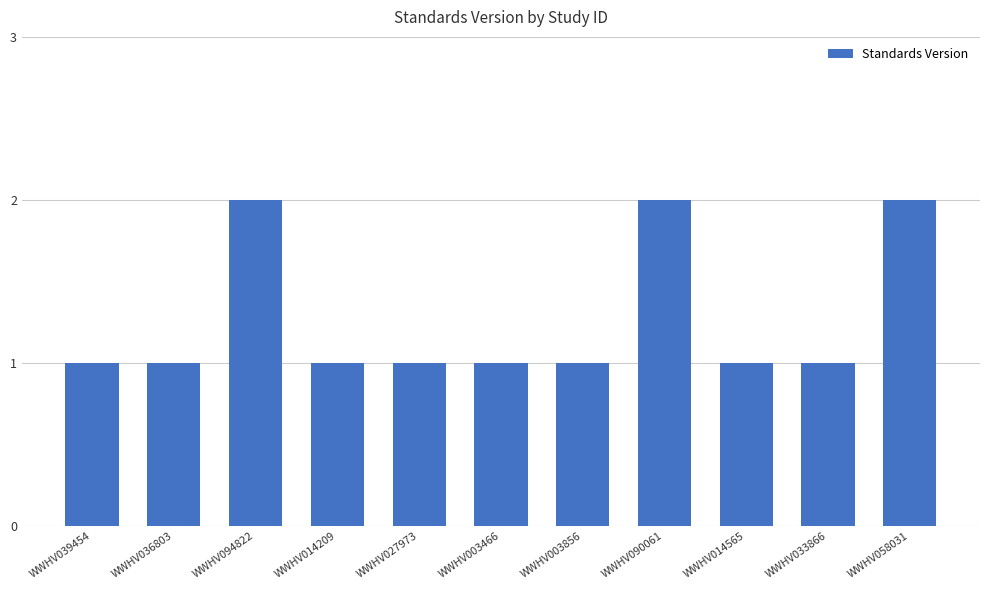

The chart shows a value of 3 at WWHV058031. True or false?

False